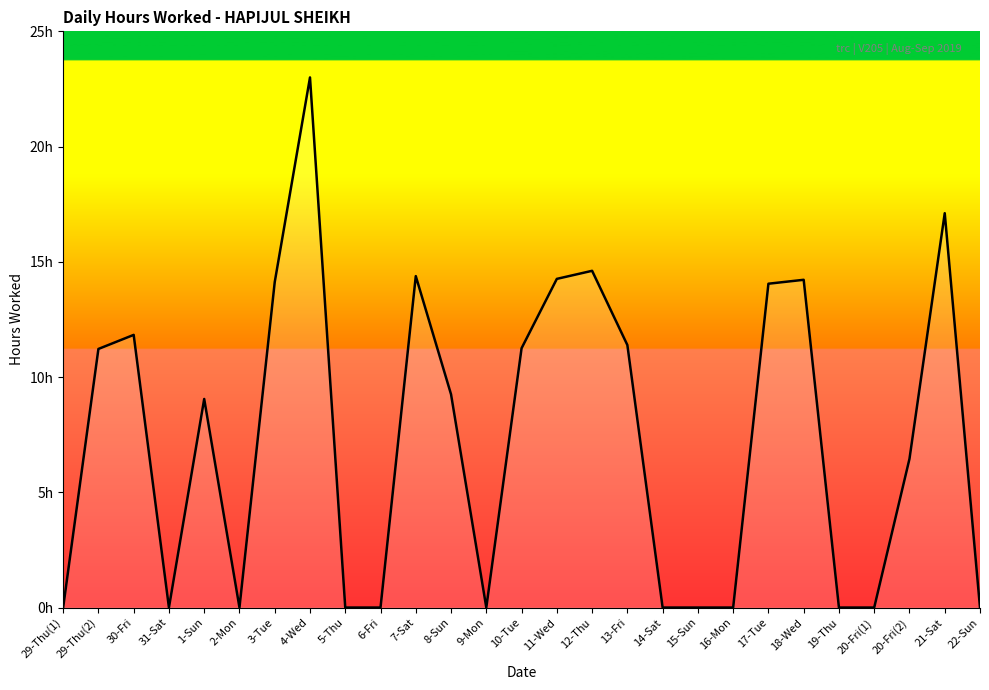

Where is the data nearest to the value 11?

29-Thu(2)